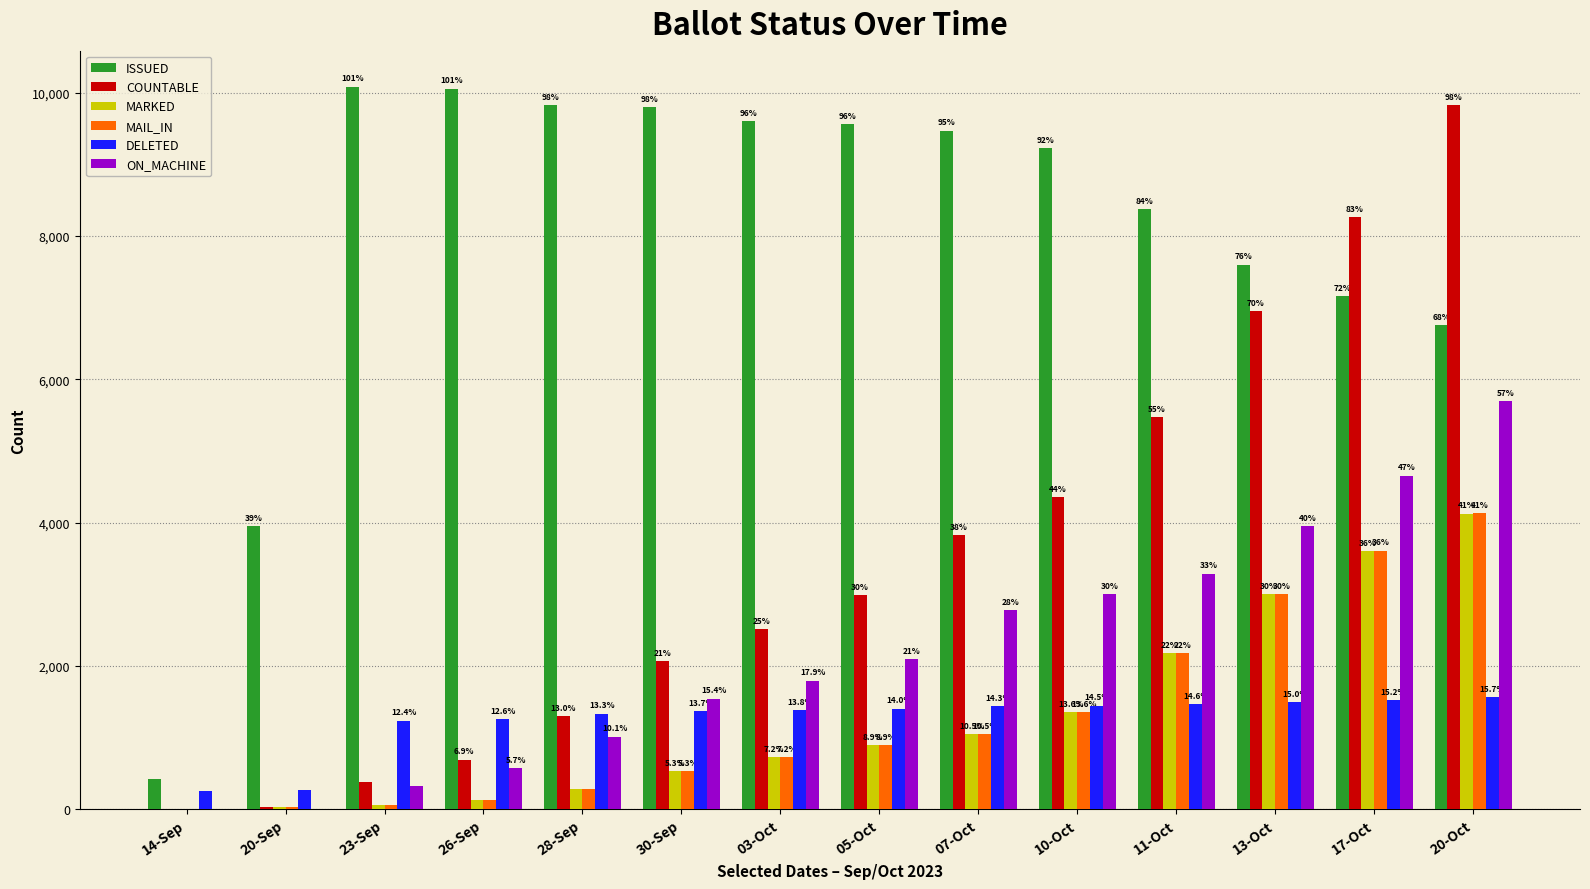

Reading left to right, extract all data points from this chart.

ISSUED: 422	3947	10084	10058	9824	9797	9607	9558	9473	9225	8377	7600	7165	6761
COUNTABLE: 2	24	375	693	1295	2070	2517	2984	3824	4360	5471	6956	8263	9826
MARKED: 0	24	58	122	284	527	724	890	1046	1358	2181	3001	3601	4127
MAIL_IN: 0	24	58	122	284	527	724	890	1046	1358	2182	3002	3607	4133
DELETED: 253	268	1237	1256	1333	1365	1380	1404	1434	1446	1461	1496	1523	1566
ON_MACHINE: 2	0	317	571	1011	1543	1793	2094	2778	3002	3289	3954	4656	5692